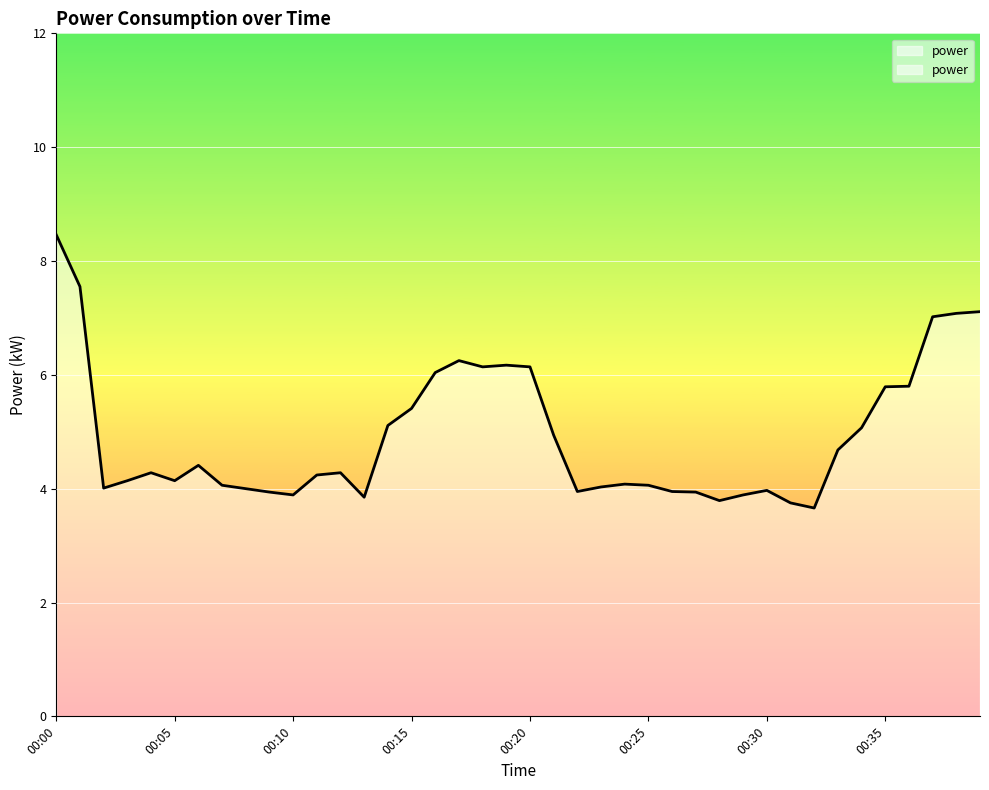

How many lines are shown in the chart?

1